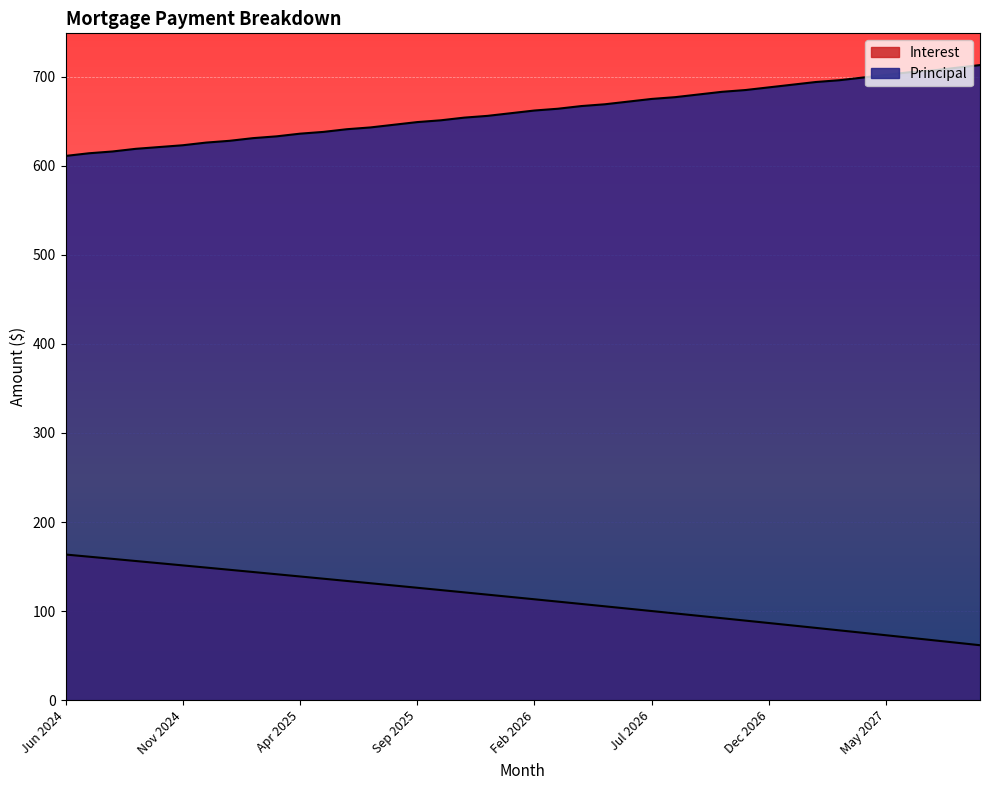

What is the smallest value displayed?

61.7